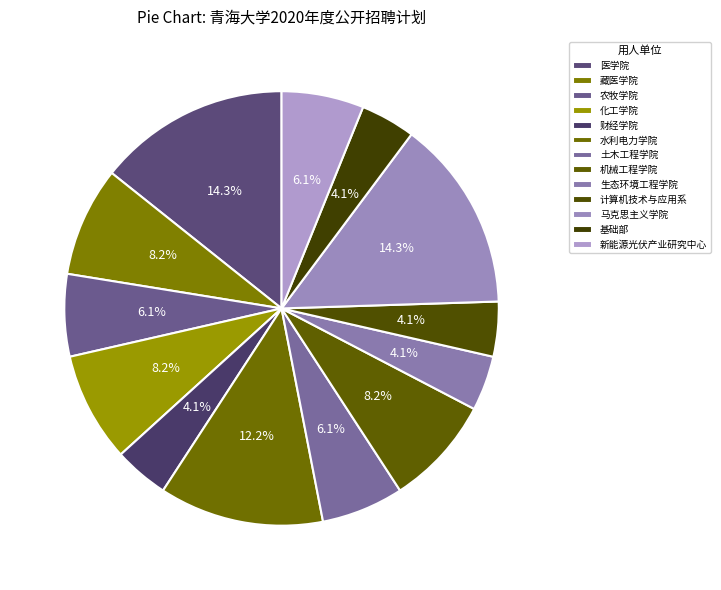

Which slice is the largest?

医学院